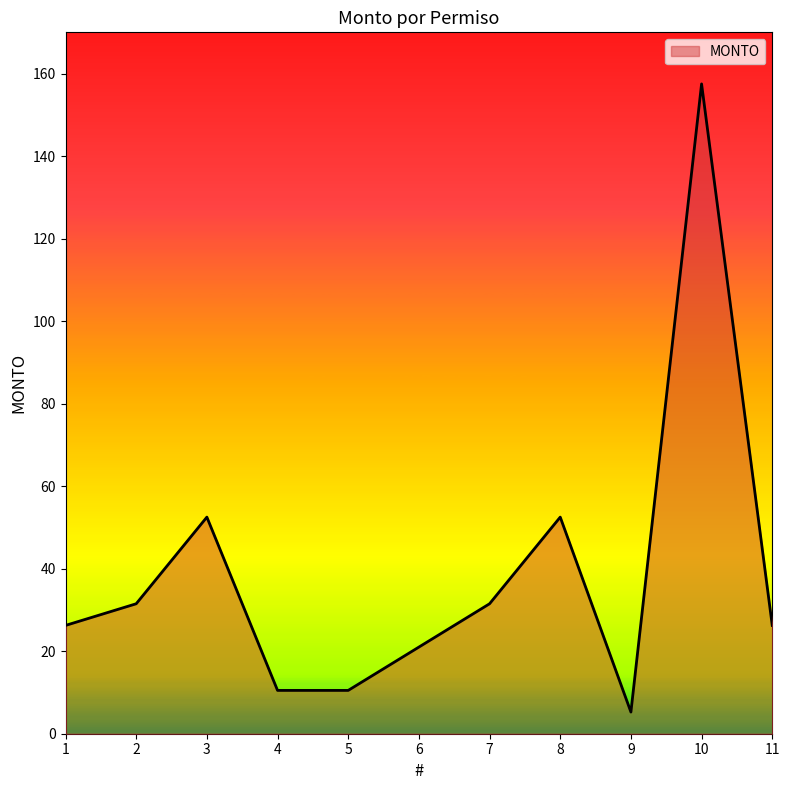

Where is the first local maximum?

3